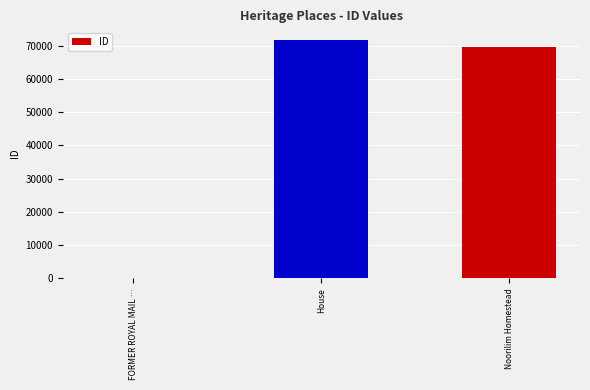

Between House and FORMER ROYAL MAIL …, which is larger?

House